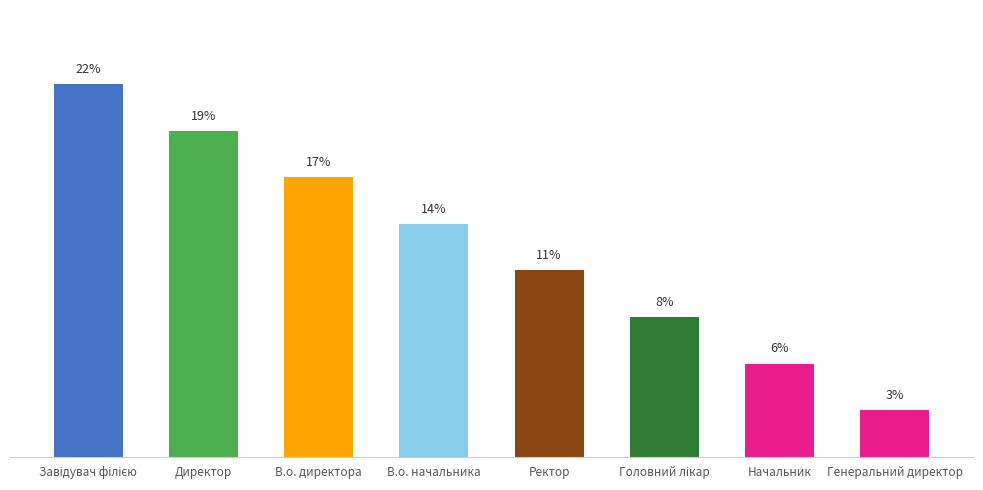

Are the bars horizontal?

No